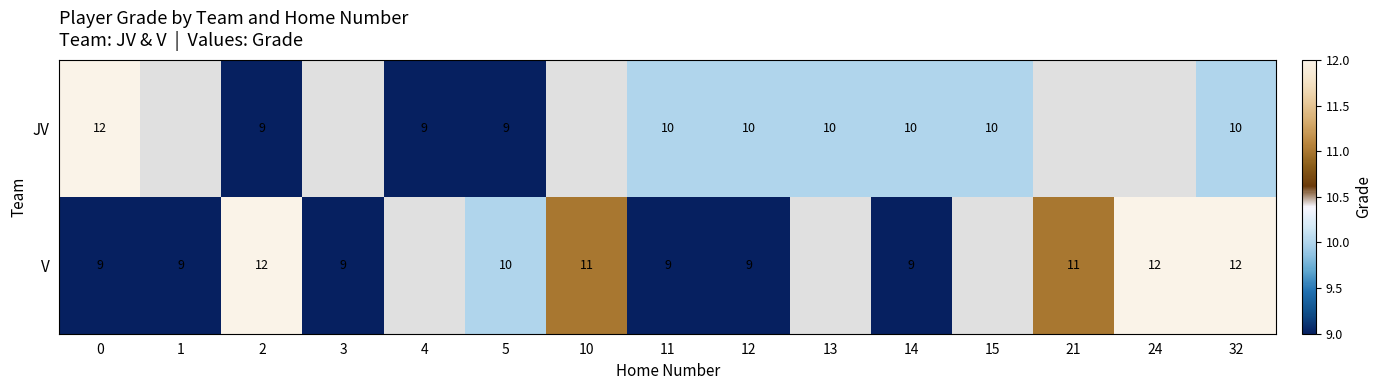

What is the sum of the JV values at 32 and 13?

20